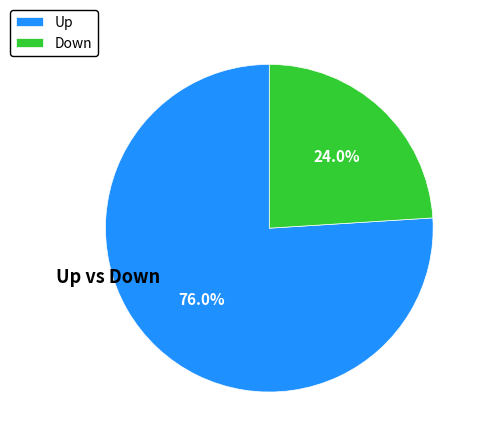

Is there any slice that represents more than half of the pie?

Yes